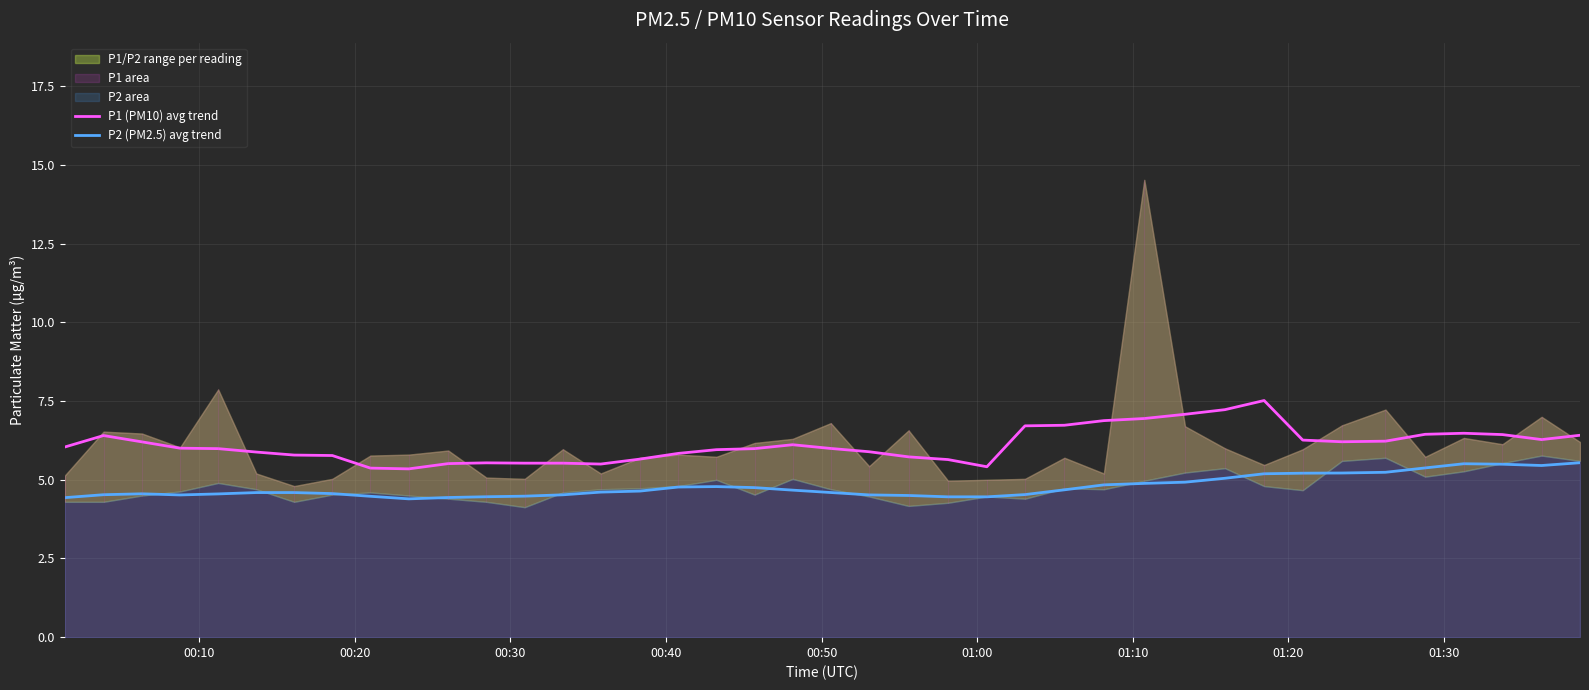

True or false: P2 (PM2.5) avg trend and P1 (PM10) avg trend intersect in this chart.

False